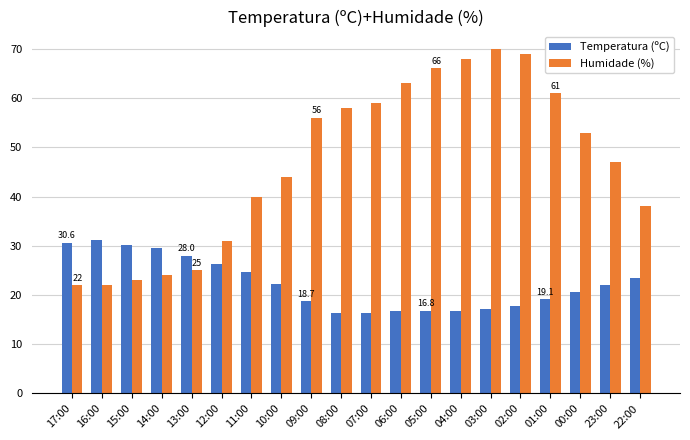

Between 09:00 and 02:00, which series saw the biggest shift?

Humidade (%)